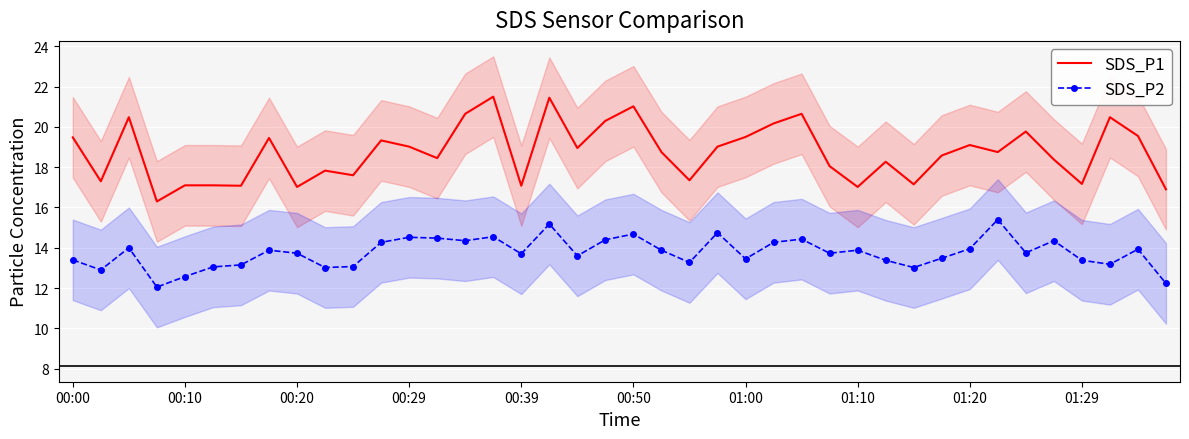

True or false: SDS_P1 has a value of 17.0 at 01:10.

True